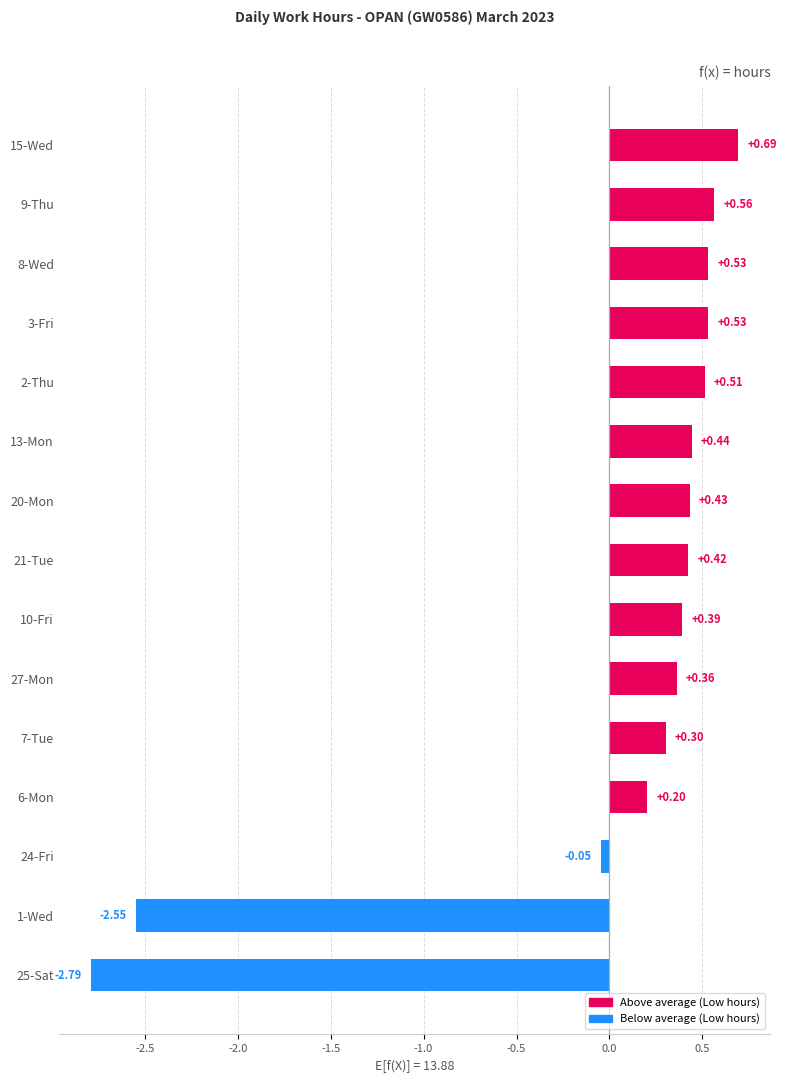

How many data points are less than 0?

3